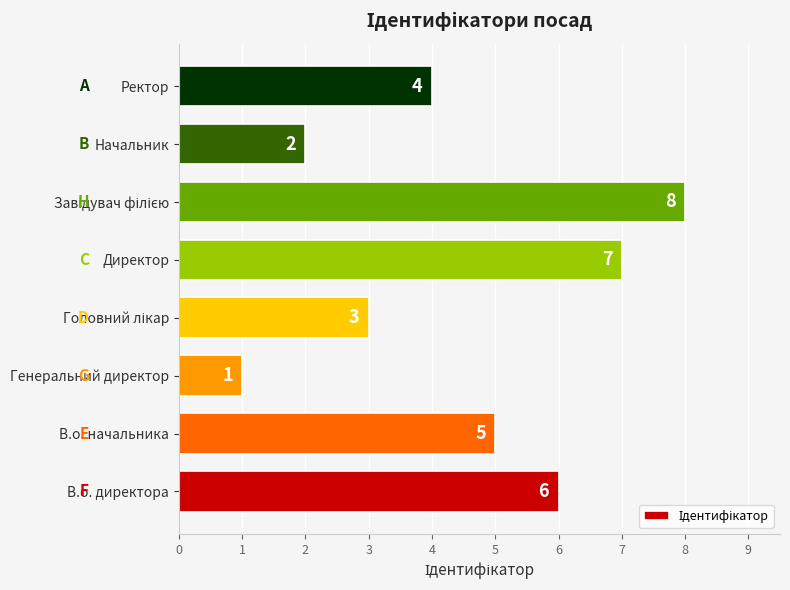

What is the difference between the maximum and minimum values?

7